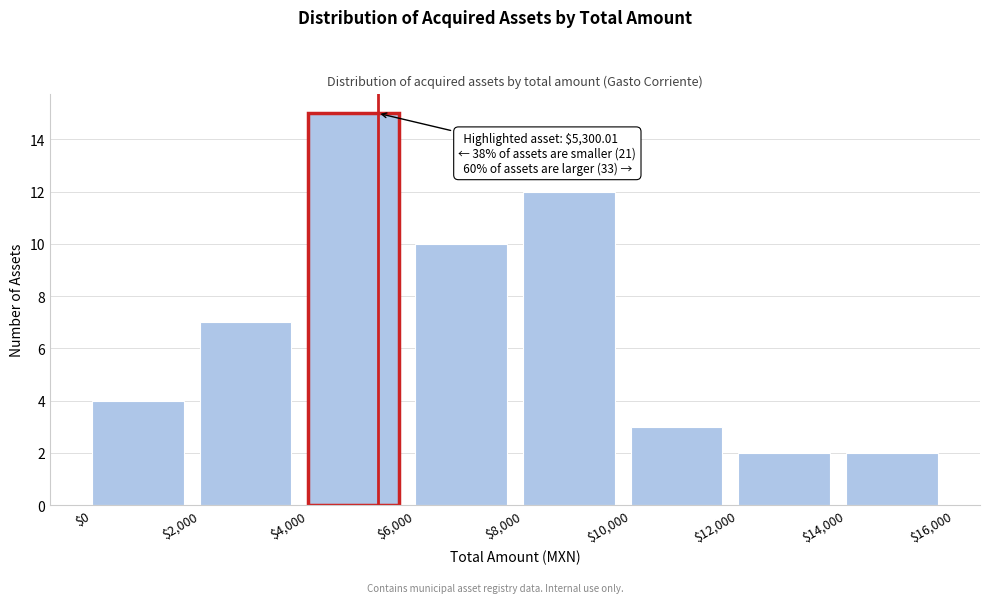

Over which range of the x-axis is the bar tallest?

$4,000 to $6,000